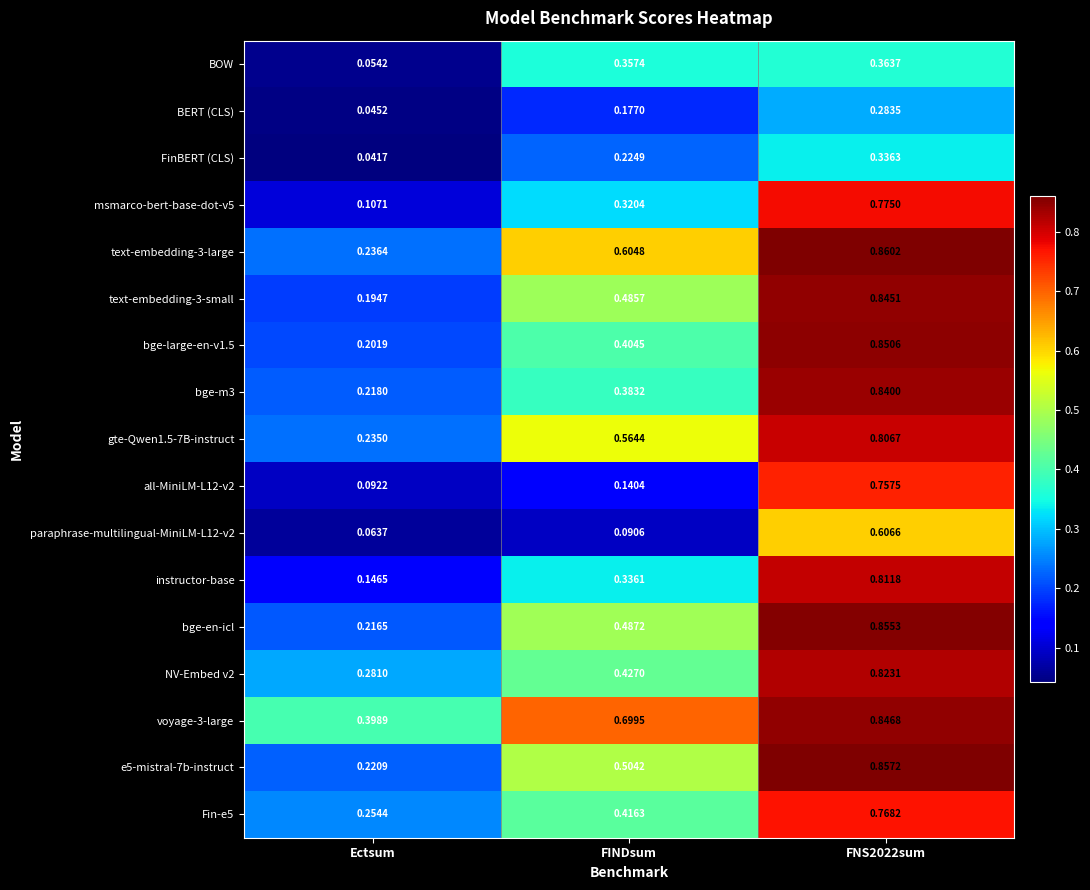

At which category does the chart reach its minimum across all series?

Ectsum